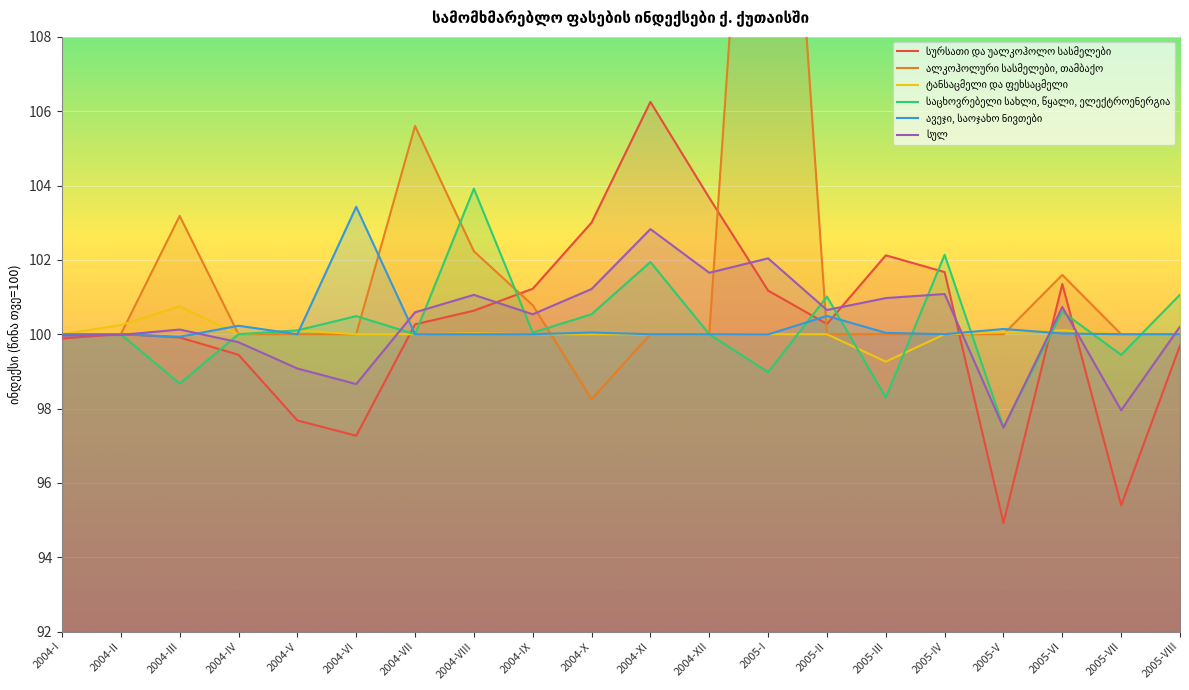

At which category does ტანსაცმელი და ფეხსაცმელი reach its first local peak?

2004-III